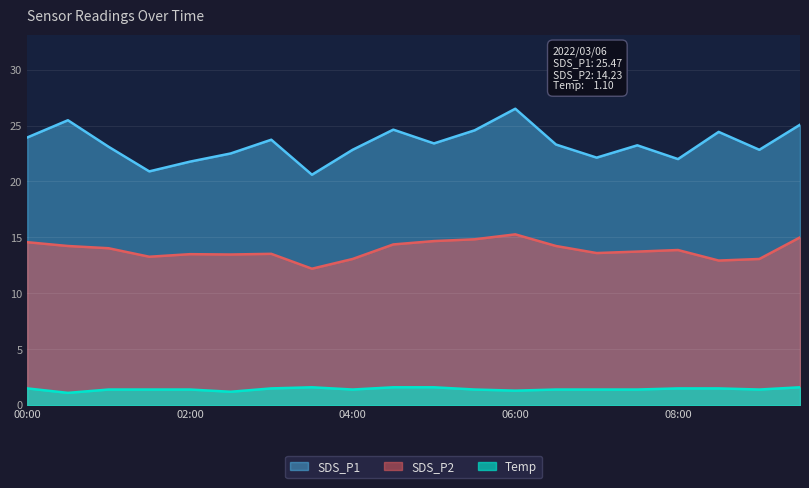

In SDS_P1, how many points are higher than both neighbors (excluding endpoints)?

6